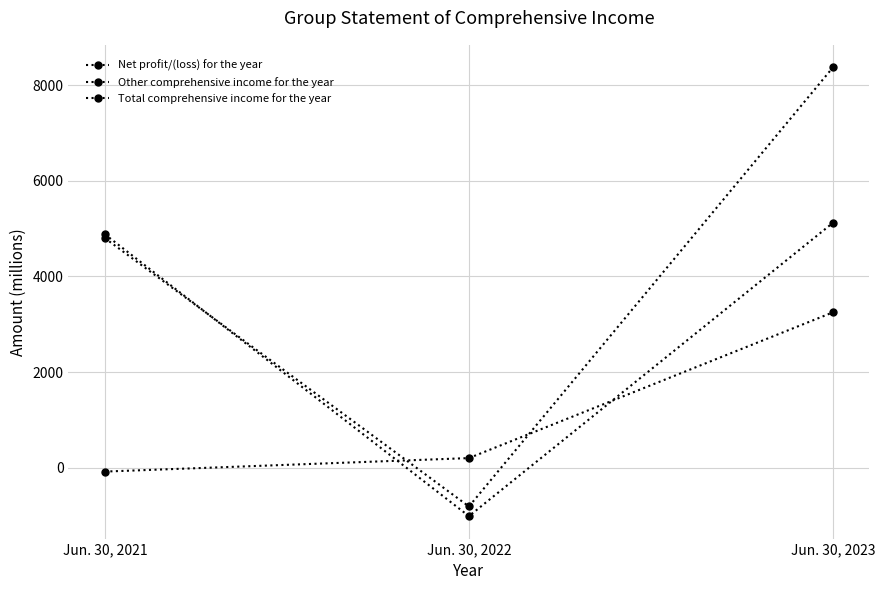

Reading left to right, what are all the values shown in this chart?

Net profit/(loss) for the year: Jun. 30, 2021=4883	Jun. 30, 2022=-1012	Jun. 30, 2023=5124
Other comprehensive income for the year: Jun. 30, 2021=-80	Jun. 30, 2022=202	Jun. 30, 2023=3251
Total comprehensive income for the year: Jun. 30, 2021=4803	Jun. 30, 2022=-810	Jun. 30, 2023=8375